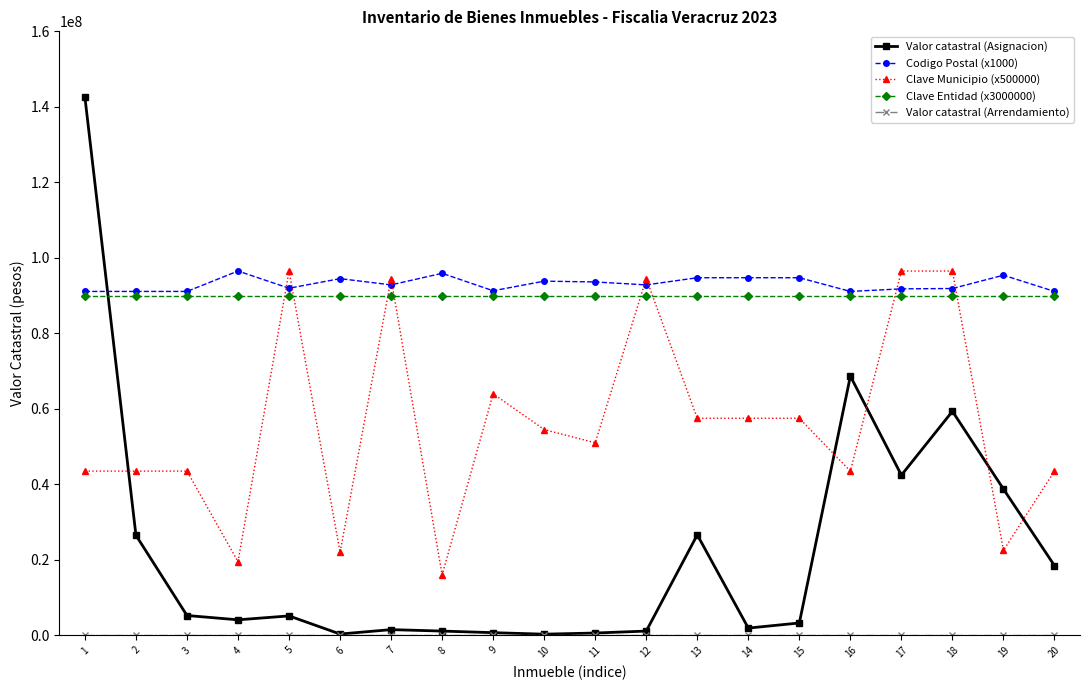

What is the total value across all series at 1?

367132789.0